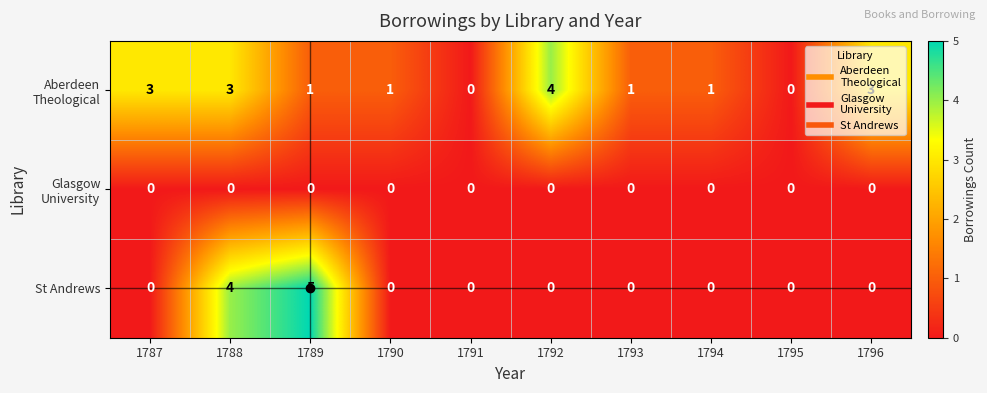

At which category is the sum across all series the highest?

1788